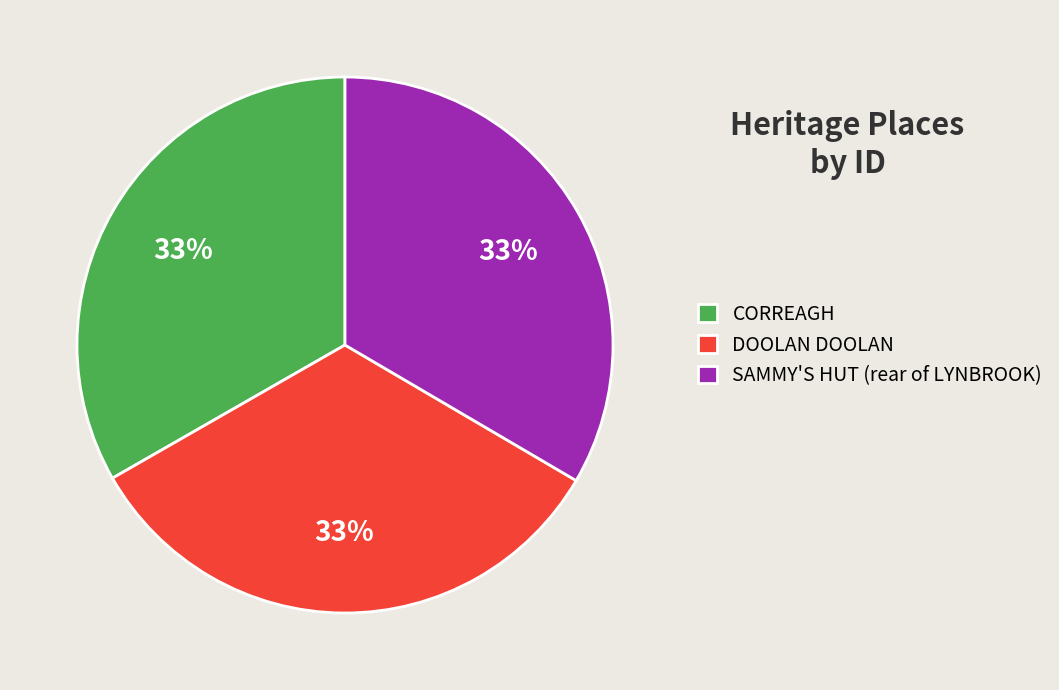

What percentage is the SAMMY'S HUT (rear of LYNBROOK) slice, to the nearest percent?

33%